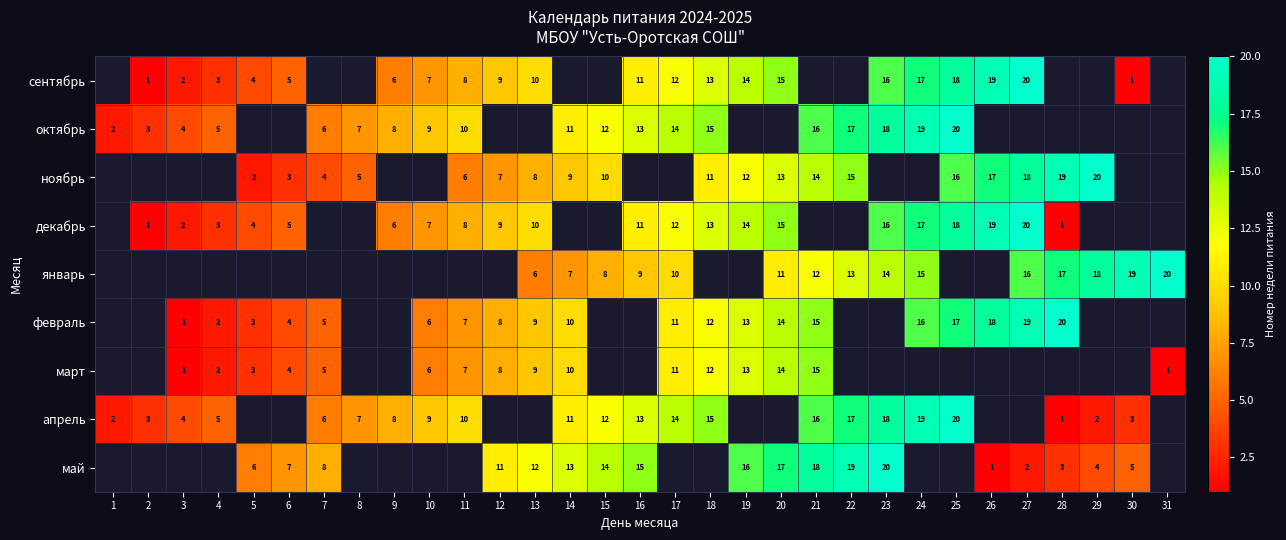

What is the greatest value displayed?

20.0